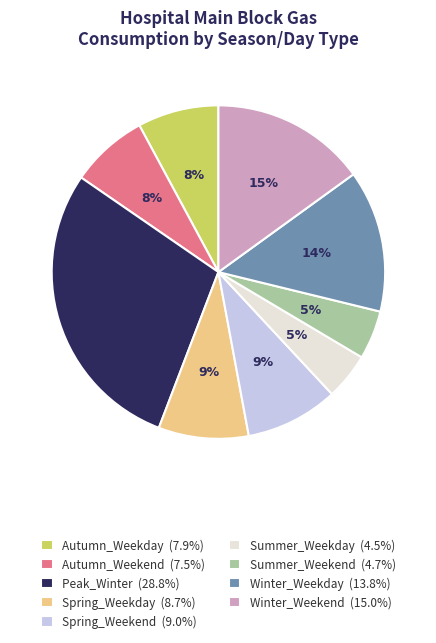

To the nearest percent, what is the difference between the largest and smallest slice percentages?

24%